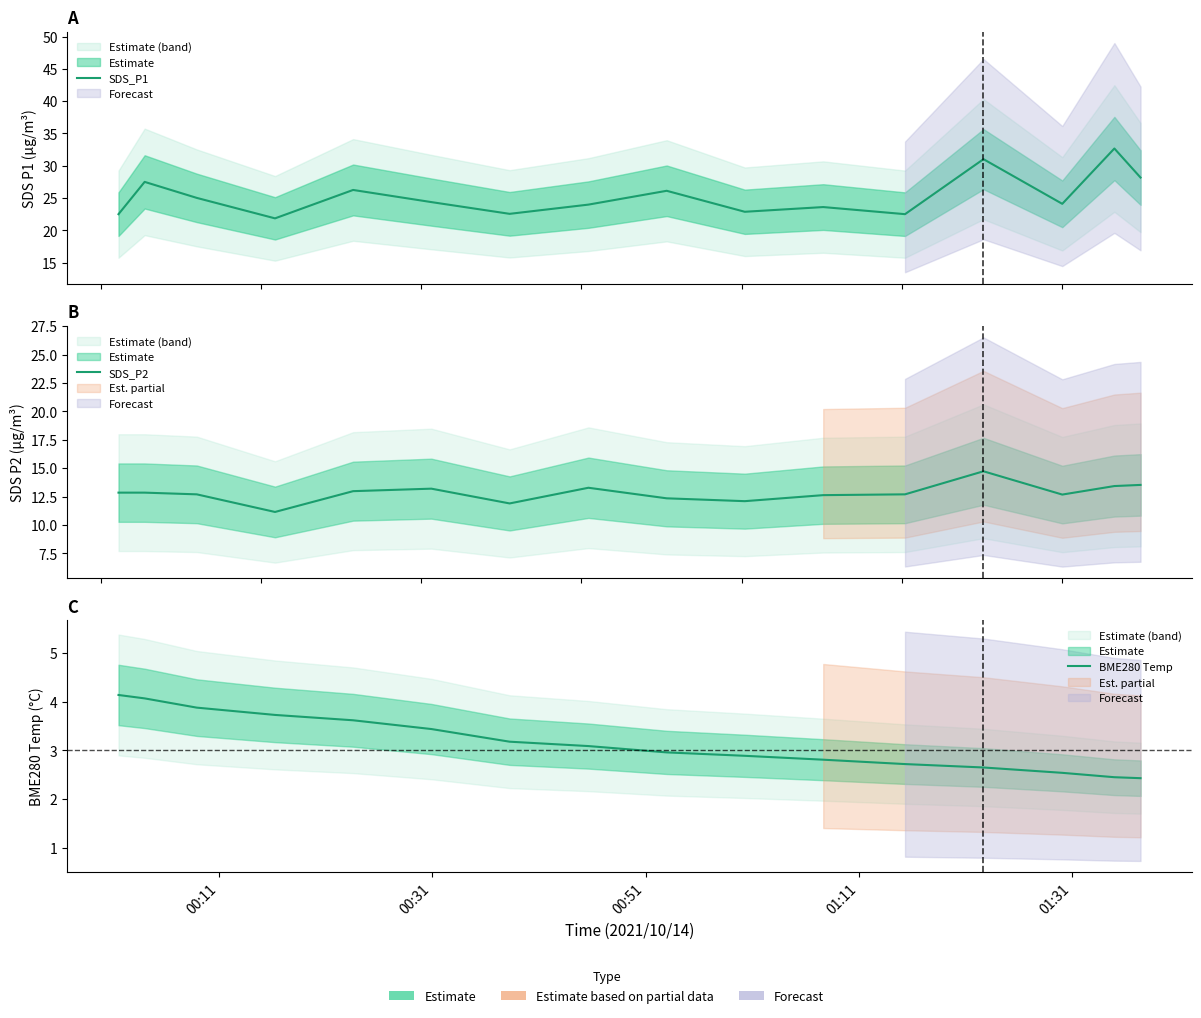

True or false: BME280 Temp has a value of 1.6 at 14.

False